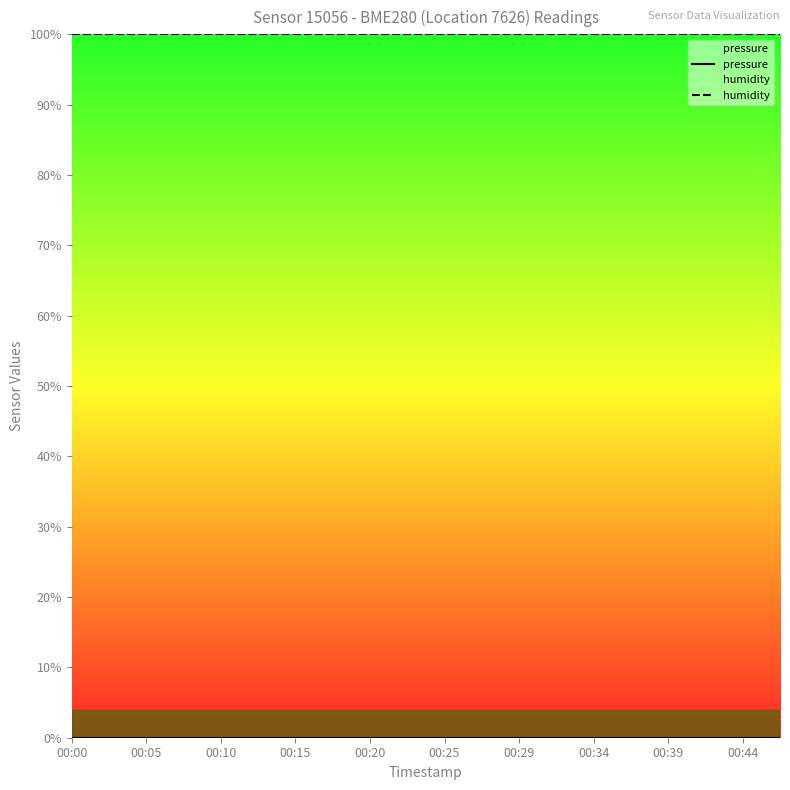

List the series in order of their peak value, highest first.

humidity, pressure